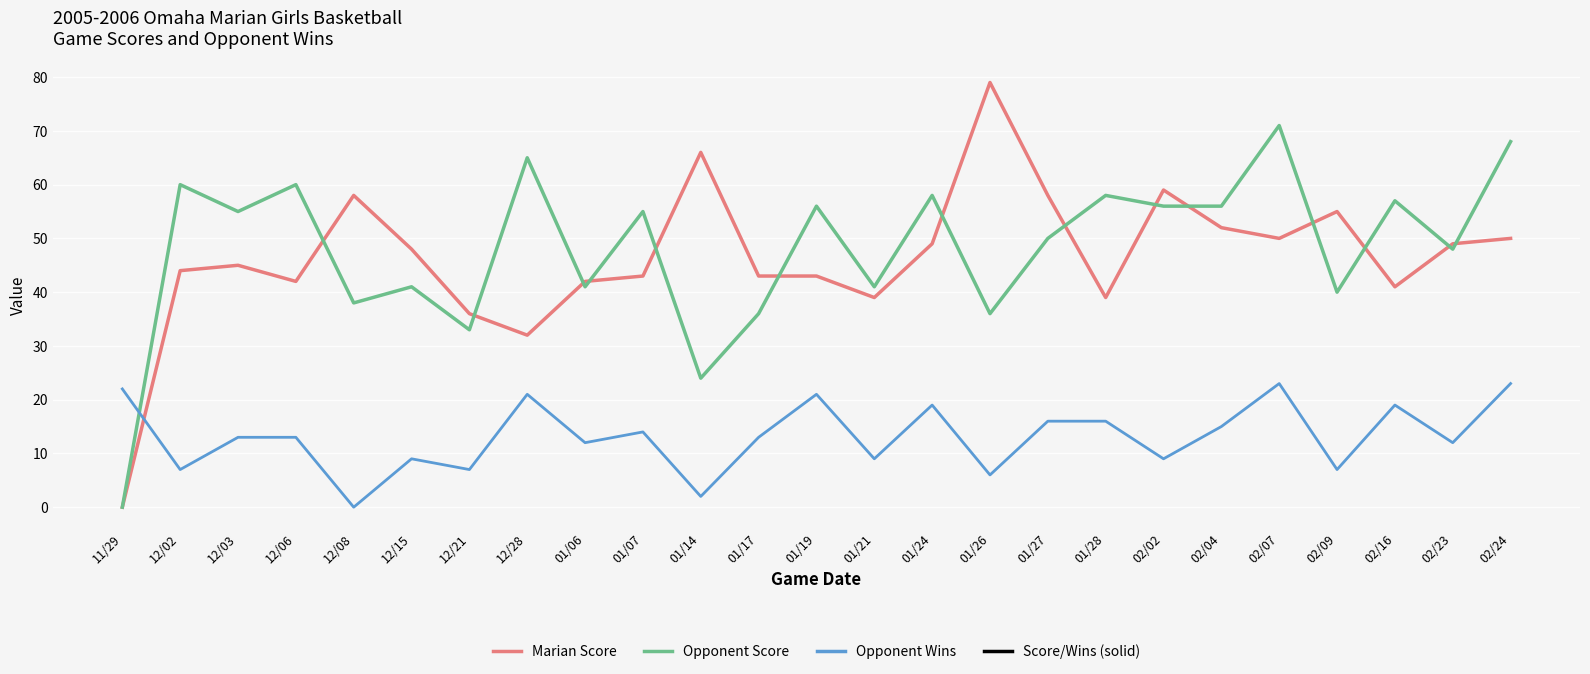

Does the chart have visible grid lines?

Yes